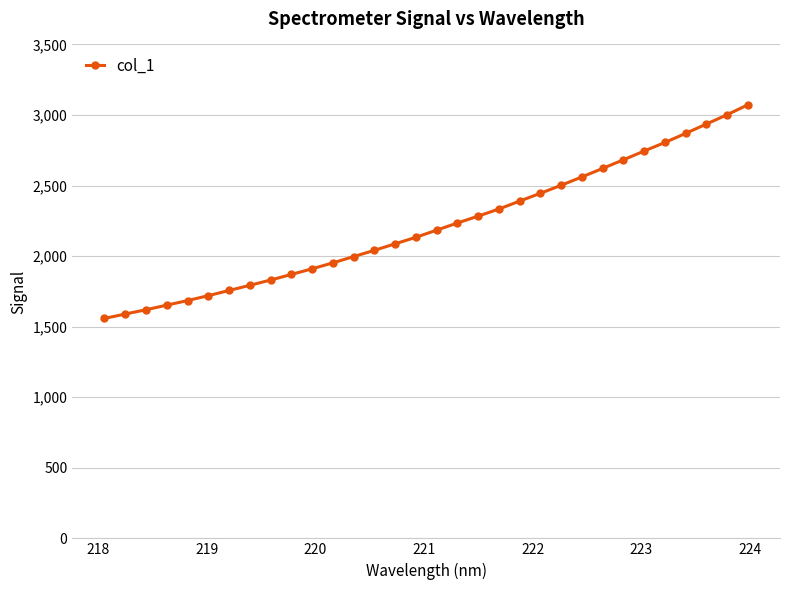

What is the maximum value shown in the chart?

3072.1